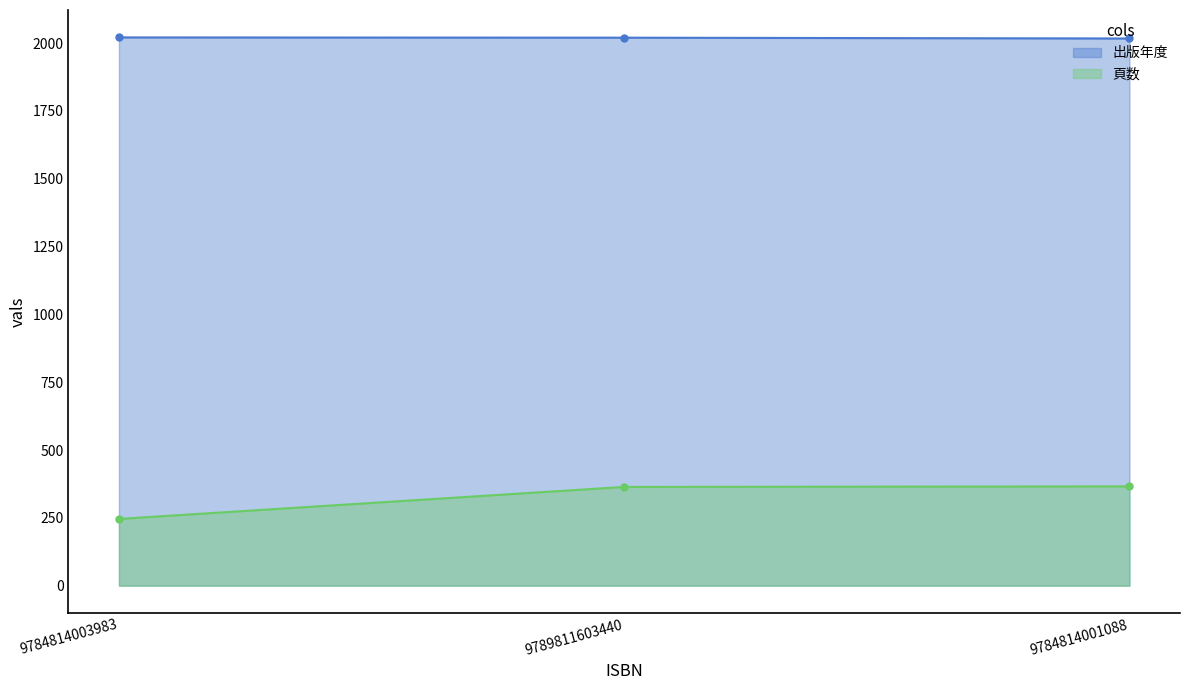

Which series has the largest total across all categories?

出版年度